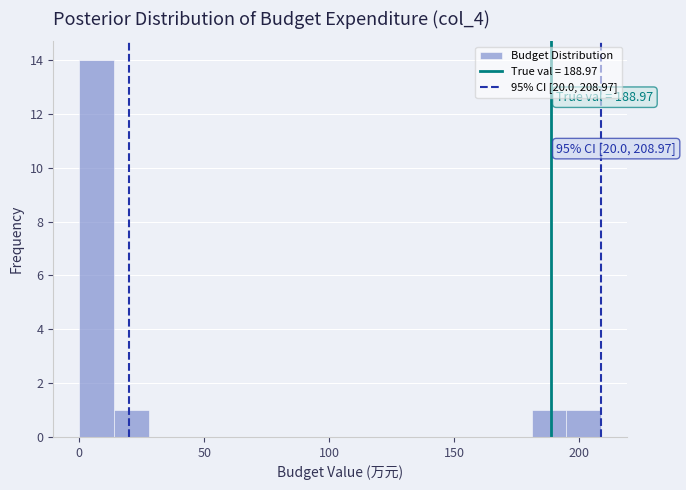

Around what value on the x-axis is the tallest bar? Give the approximate position of its centre, as read against the axis.

5